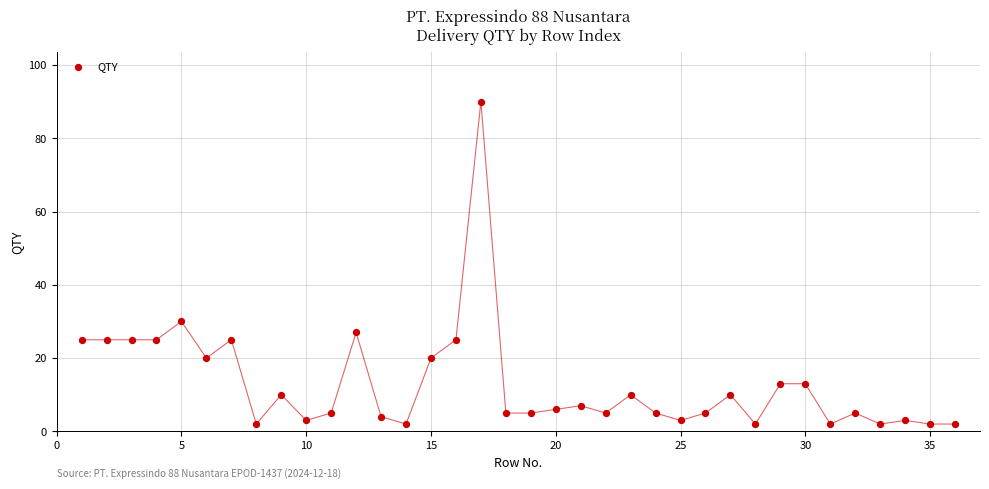

What is the range of X values (max minus min)?

35